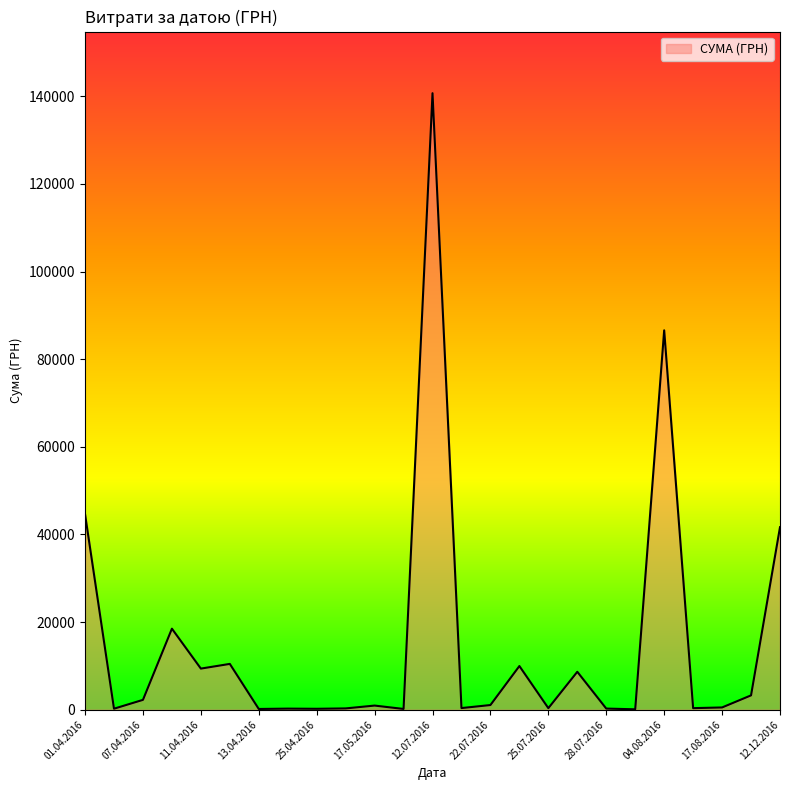

What is the sum of all values?

381475.9